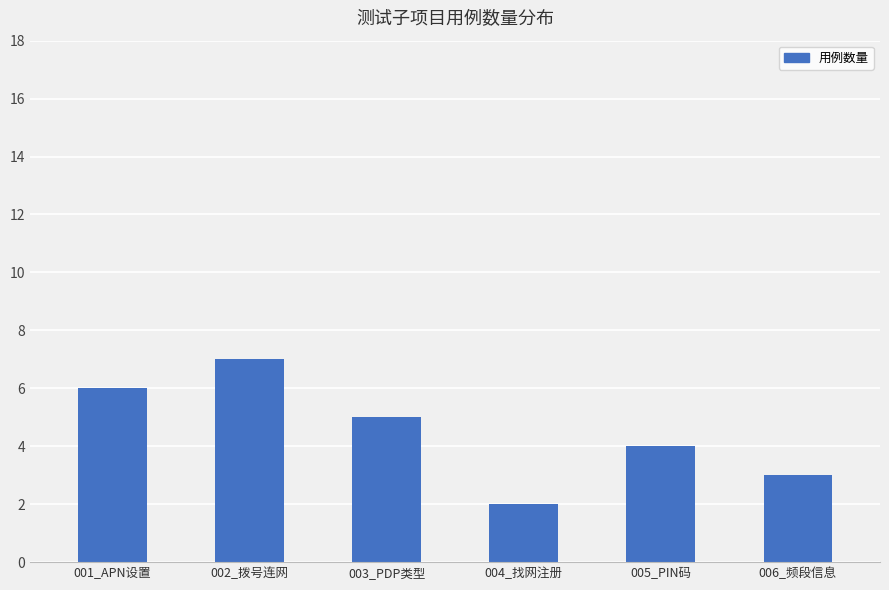

What position from the left is 005_PIN码?

5